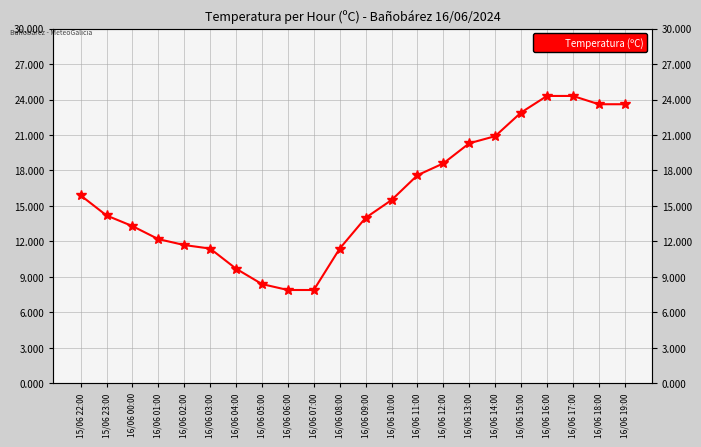

Is it true that the value at 16/06 16:00 is 10.9?

False